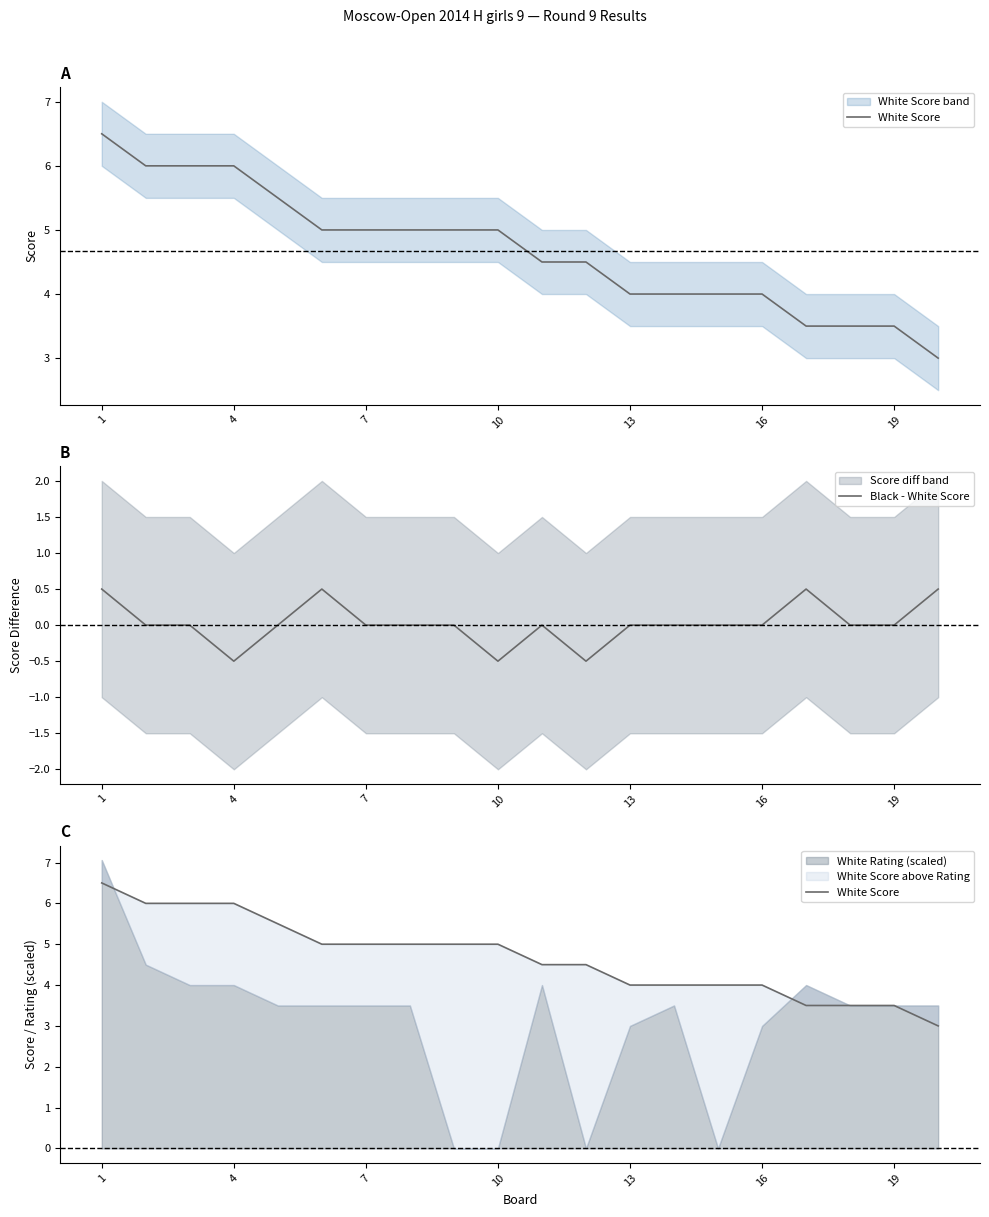

The value of Black - White Score at 4 is -0.9. True or false?

False